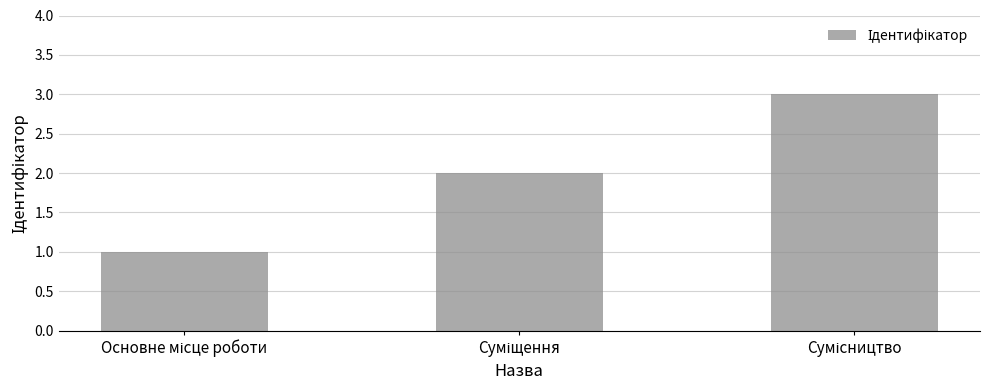

How many values are between 1 and 3?

3